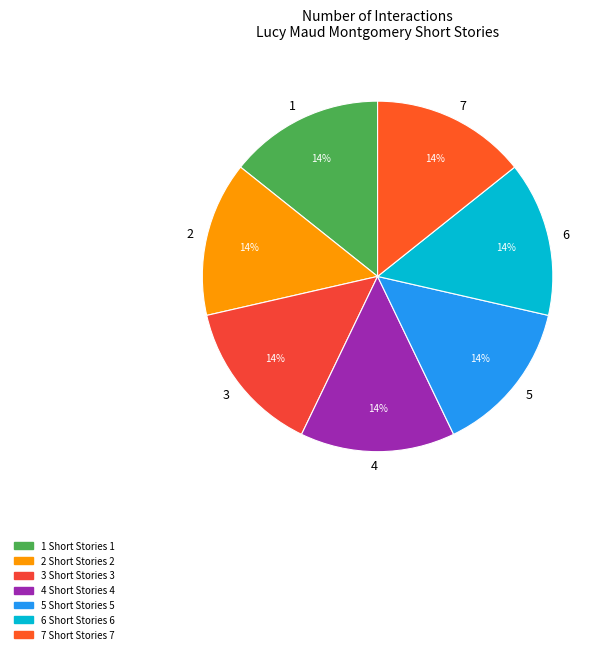

What percentage is the 5 slice, to the nearest percent?

14%